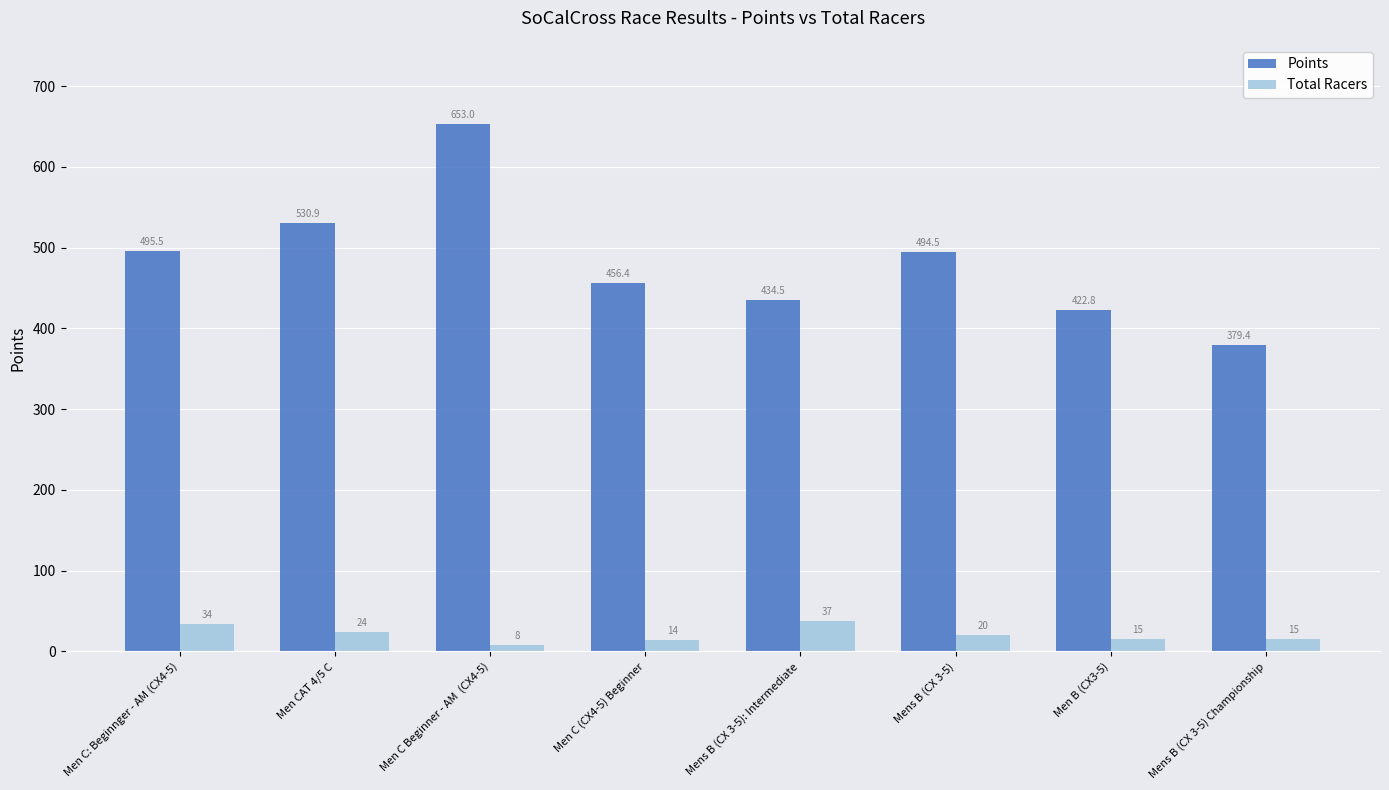

What is the average value of the Points series?

483.4